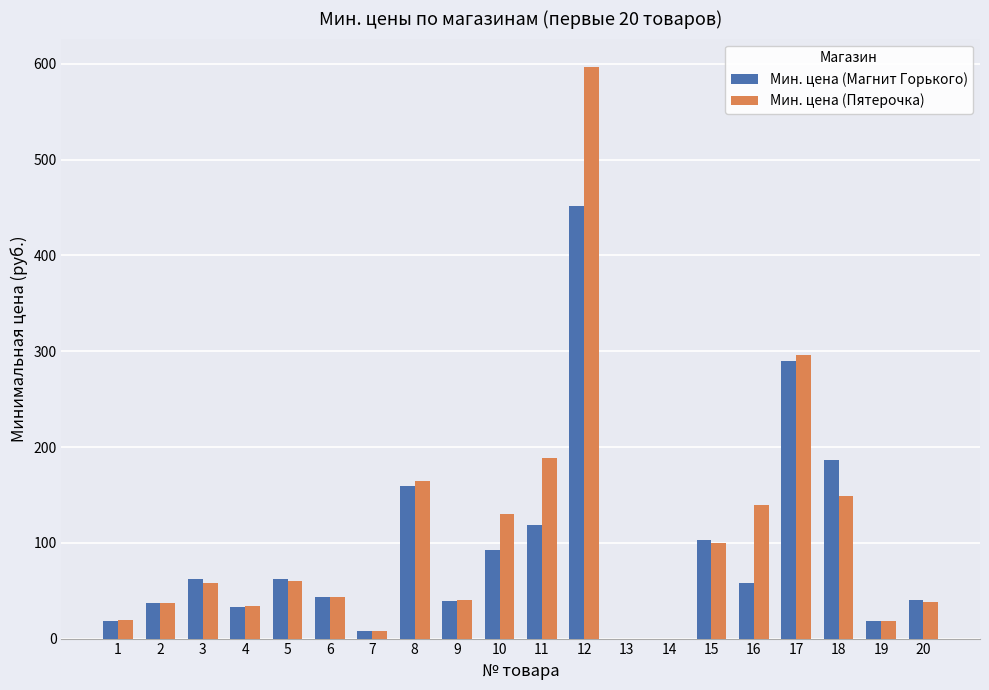

What is the spread (max minus min) of values at 4?

1.1